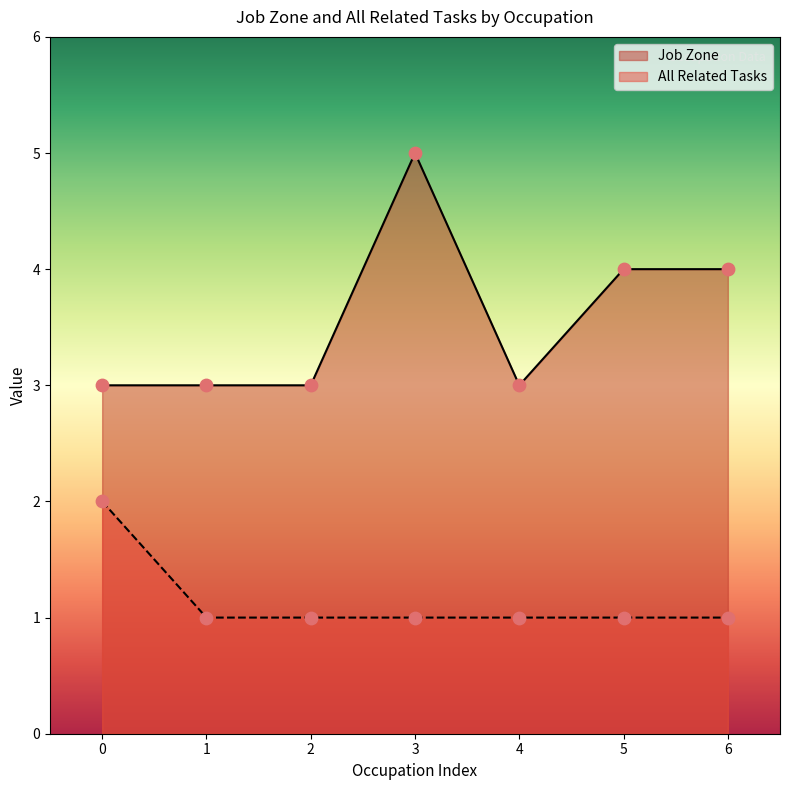

Which series has the largest total across all categories?

Job Zone